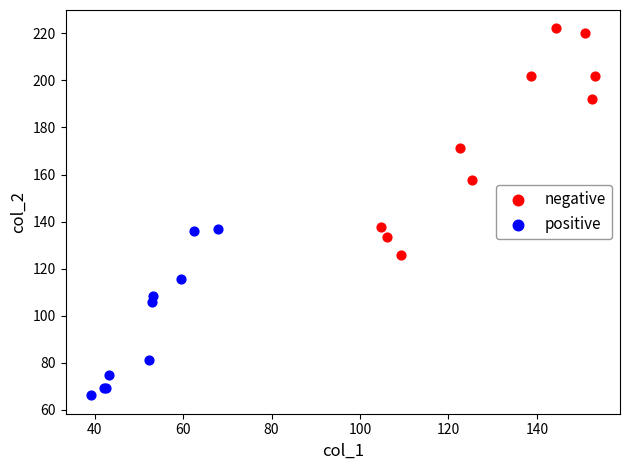

Which series has the widest spread of Y values?

negative